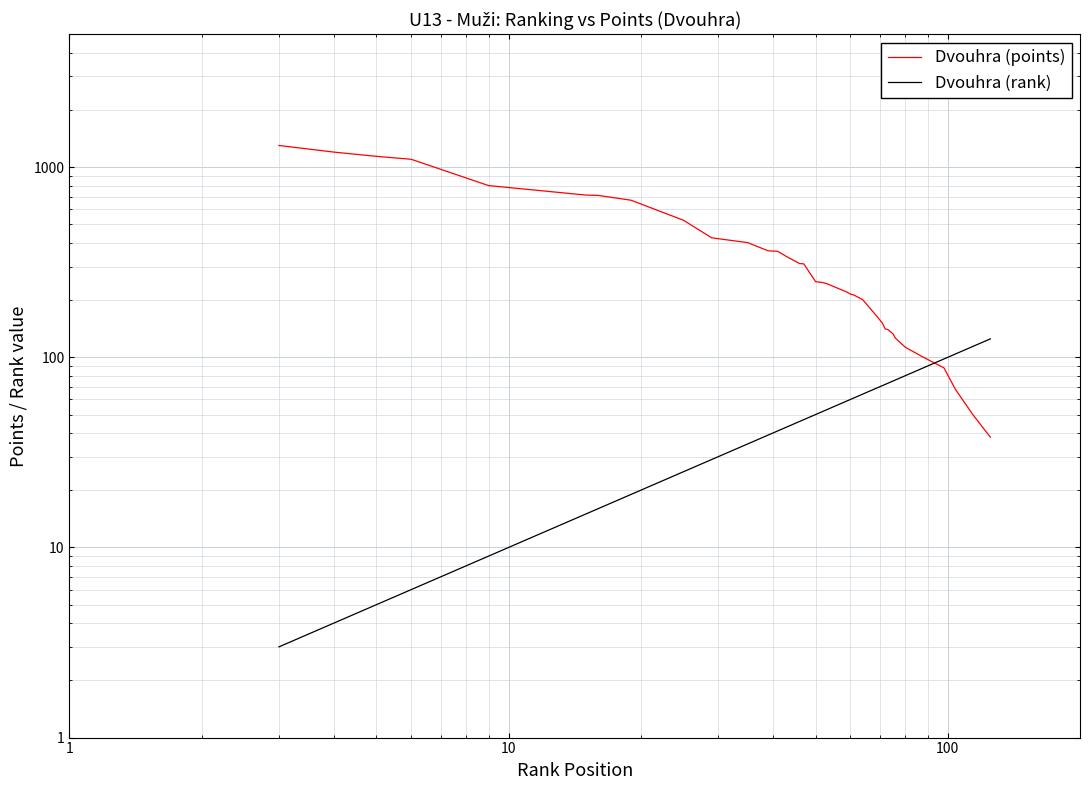

How many lines are shown in the chart?

2